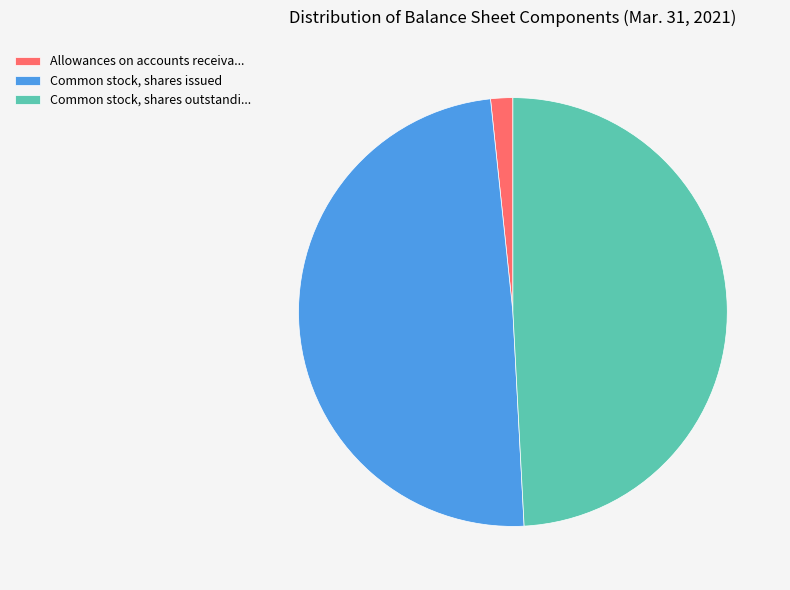

Count the number of slices in the pie.

3